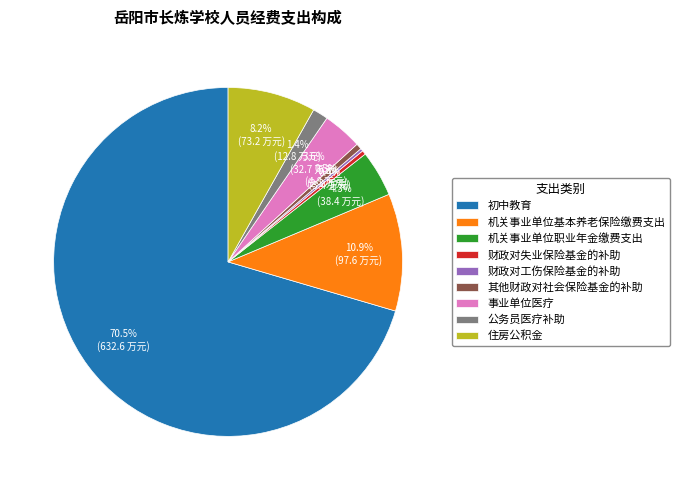

The 公务员医疗补助 slice represents 11% of the pie. True or false?

False